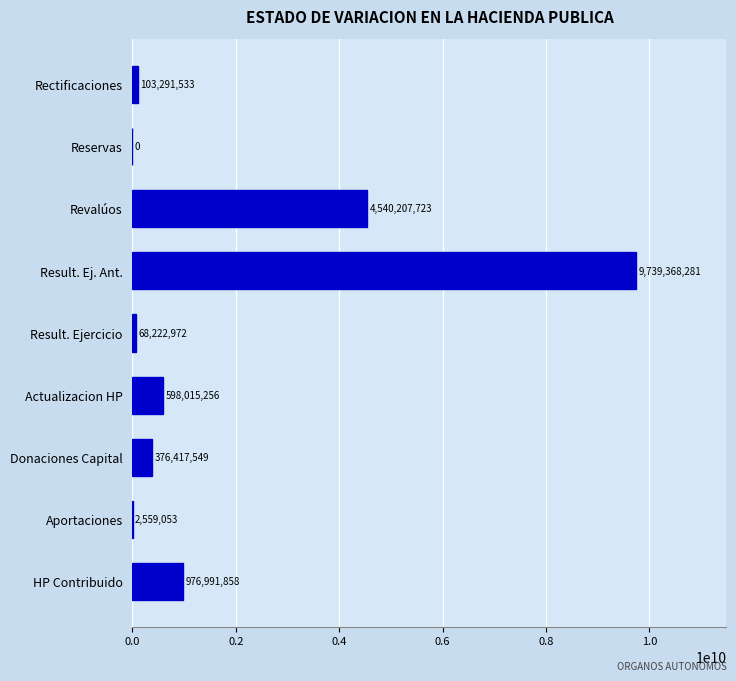

Between Result. Ejercicio and HP Contribuido, which is larger?

HP Contribuido